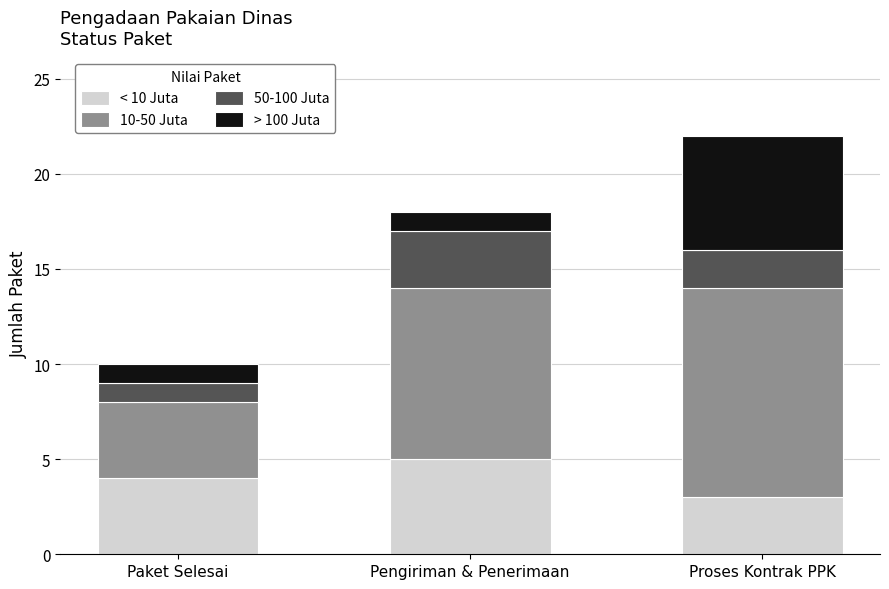

Is it true that < 10 Juta equals 4 at Paket Selesai?

True